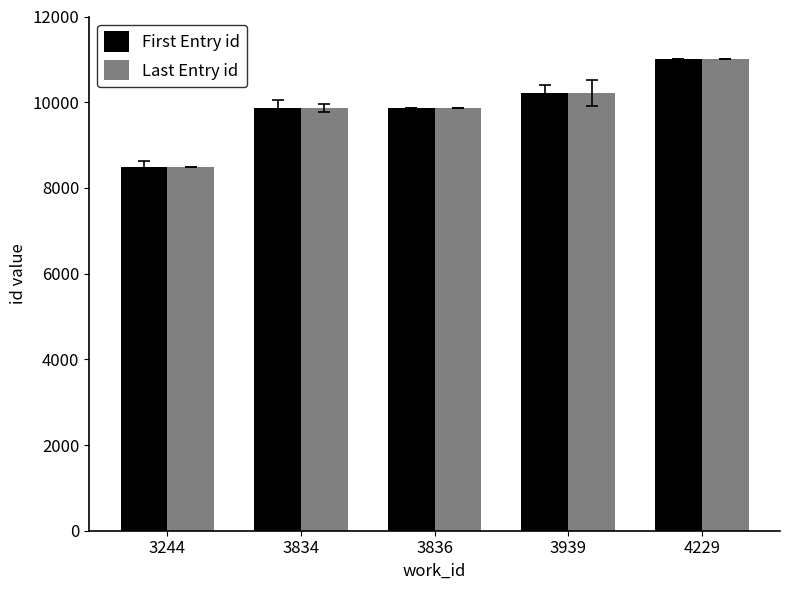

How many groups of bars are there?

5